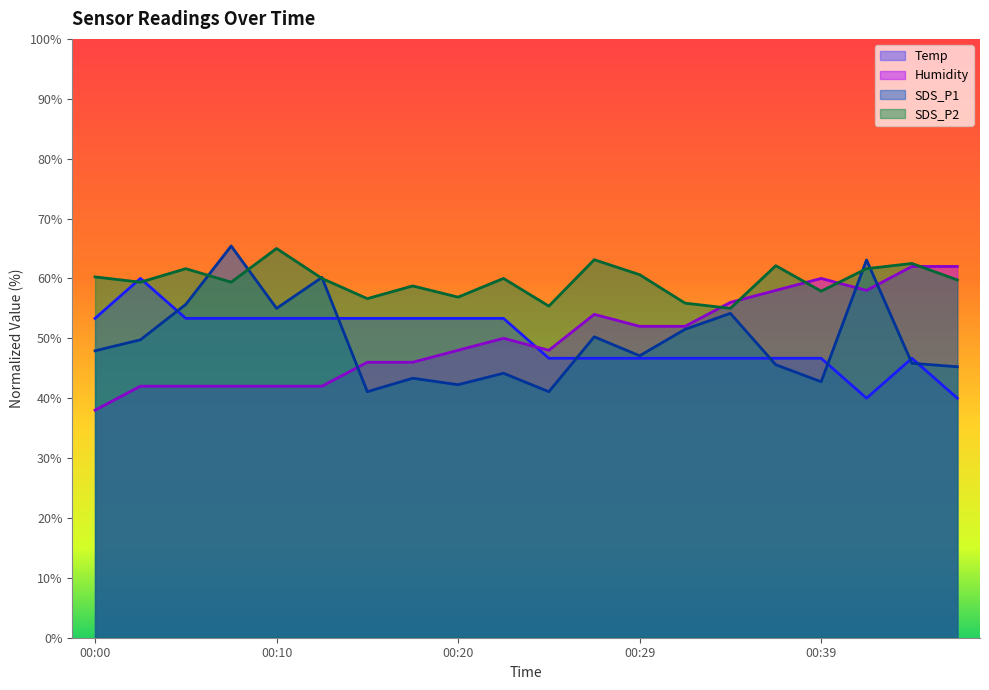

Where is the first local maximum for Humidity?

00:22